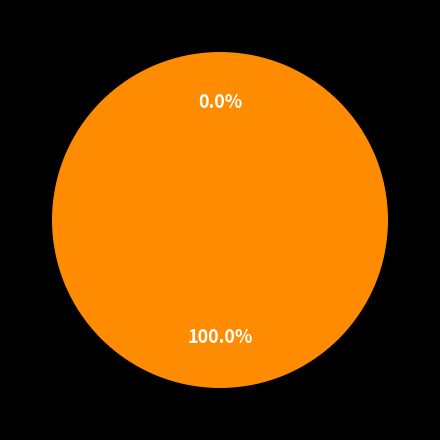

How many slices are in this pie chart?

2